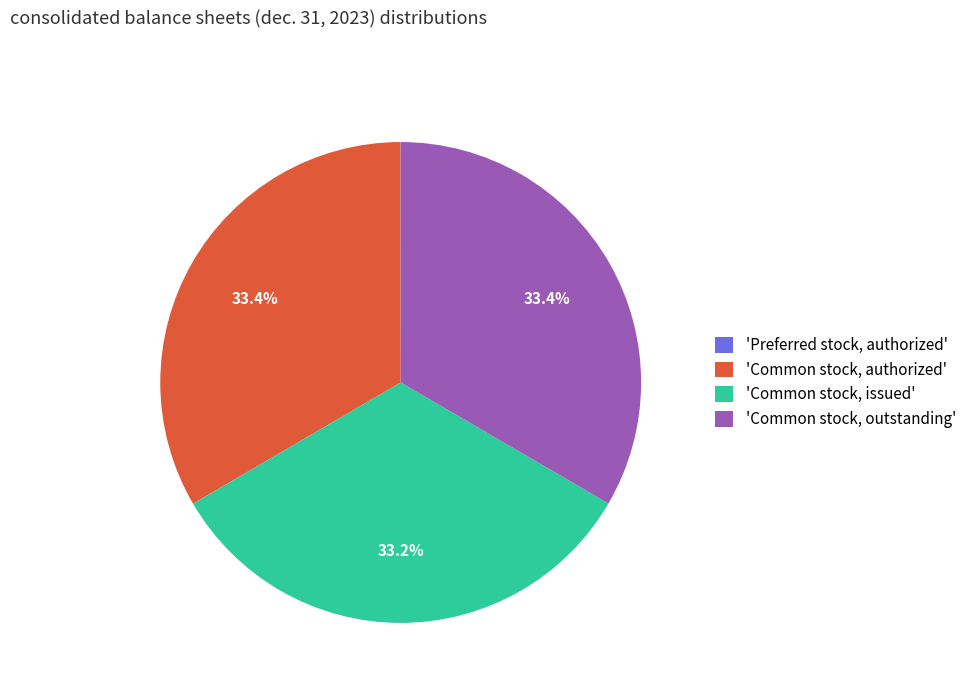

Does 'Common stock, issued' account for over 50% of the chart?

No